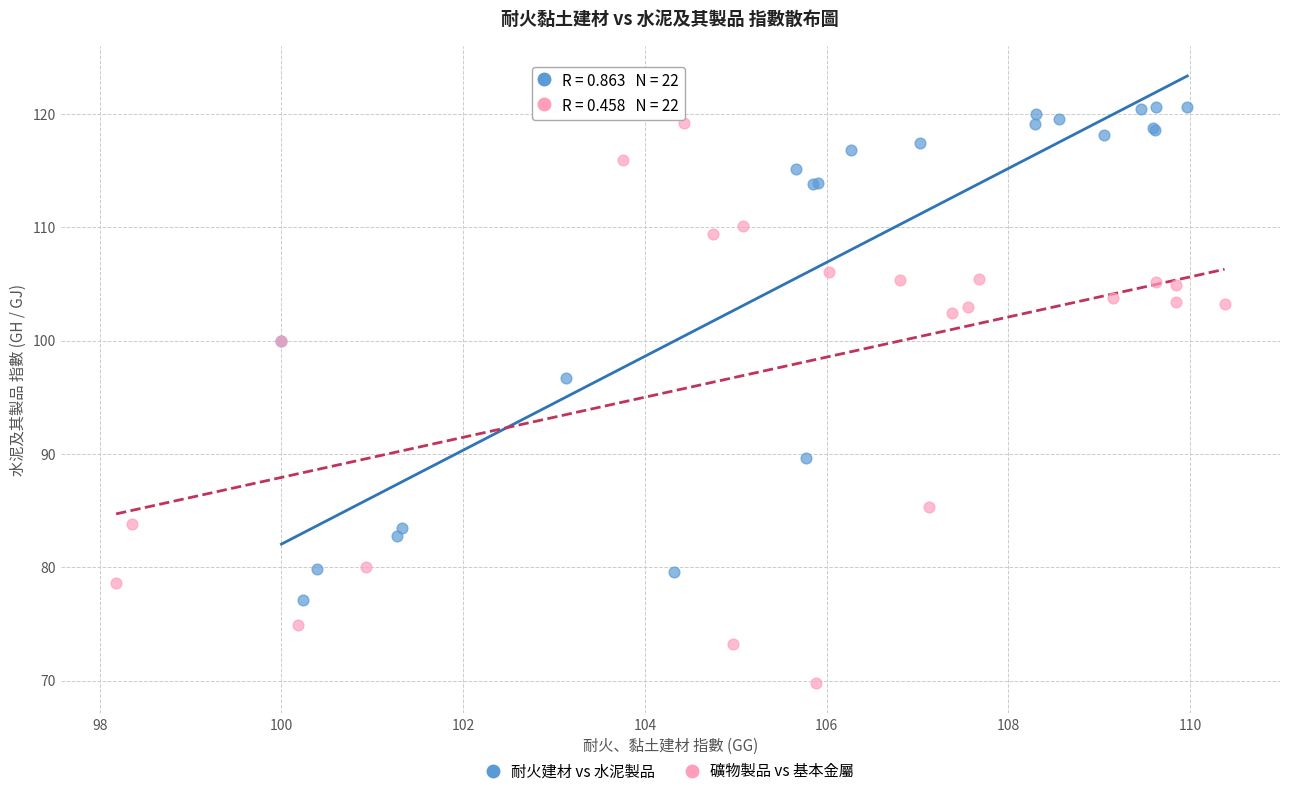

Which series contains the lowest Y value?

礦物製品 vs 基本金屬